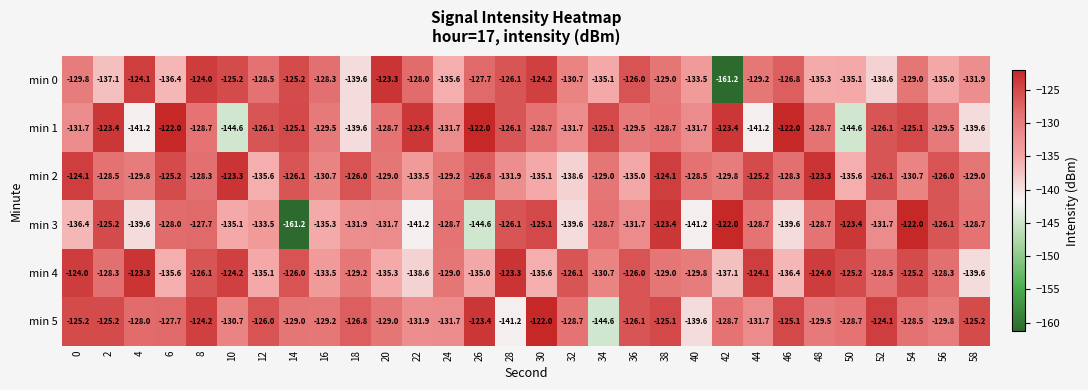

What is the difference between the highest and lowest values at 48?

12.0